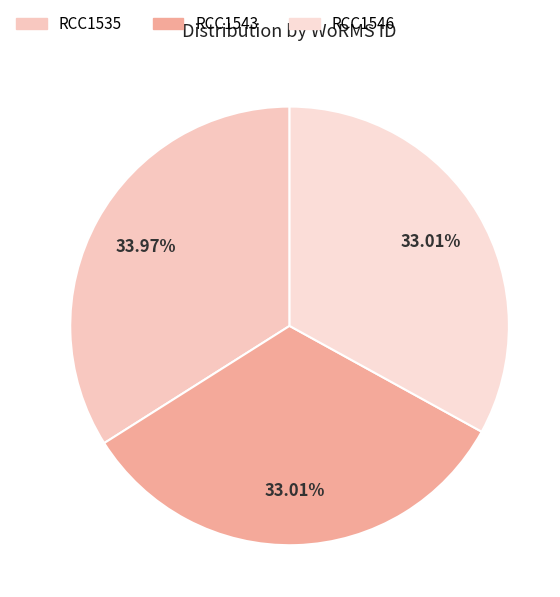

What is the change in value from RCC1535 to RCC1546?

-16705